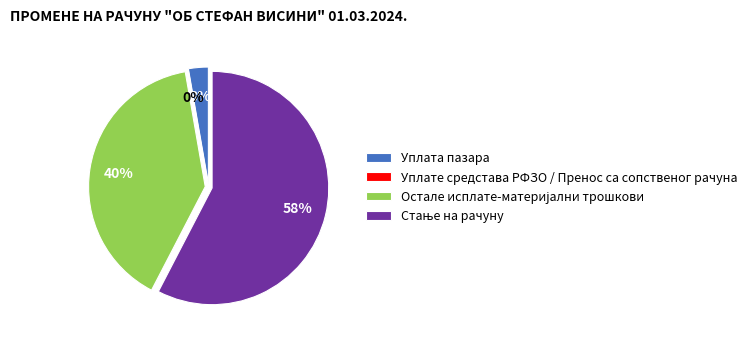

Is Стање на рачуну the majority of the pie?

Yes